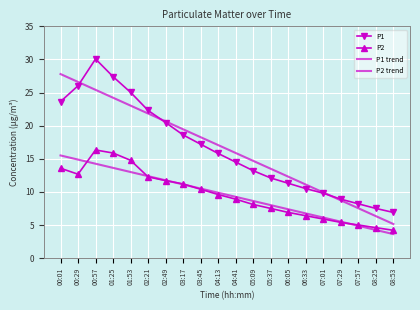

True or false: P1 trend and P2 cross at least once.

False